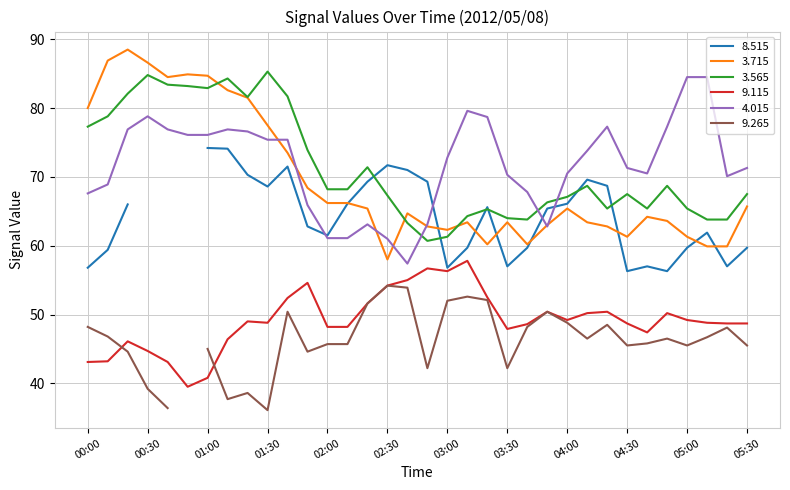

Which category has the lowest value in the 3.715 series?

02:30